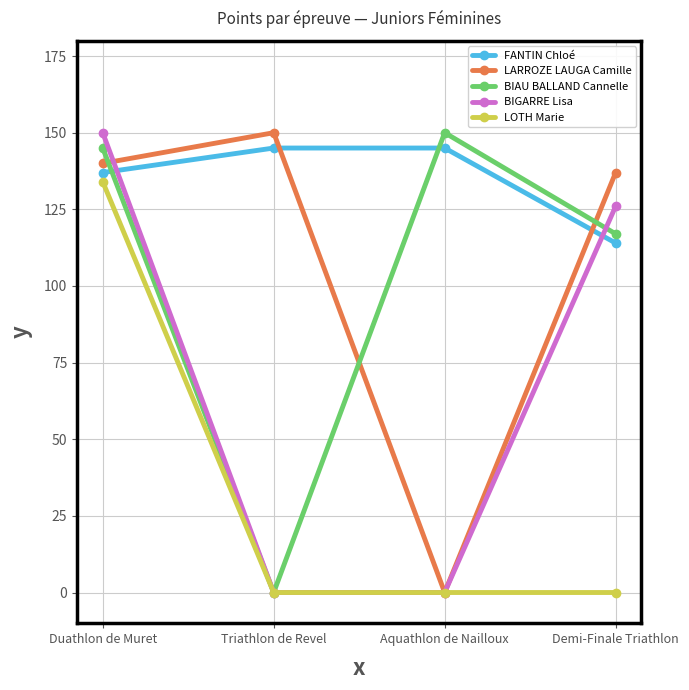

Does the chart have visible grid lines?

Yes